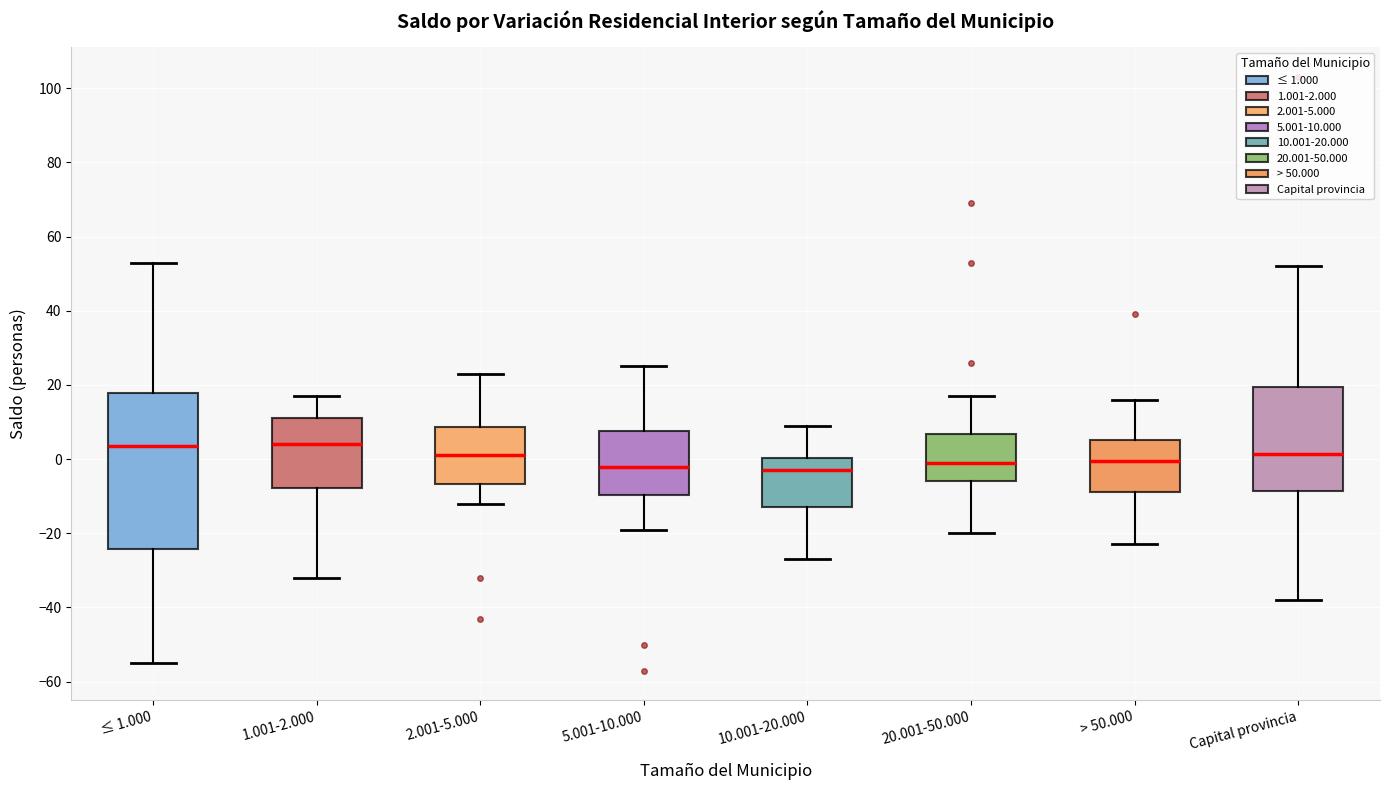

Where does the lower whisker of the box for 2.001-5.000 end on the y-axis? The values are not printed on the chart, so give them approximately, as read against the axis.

-12